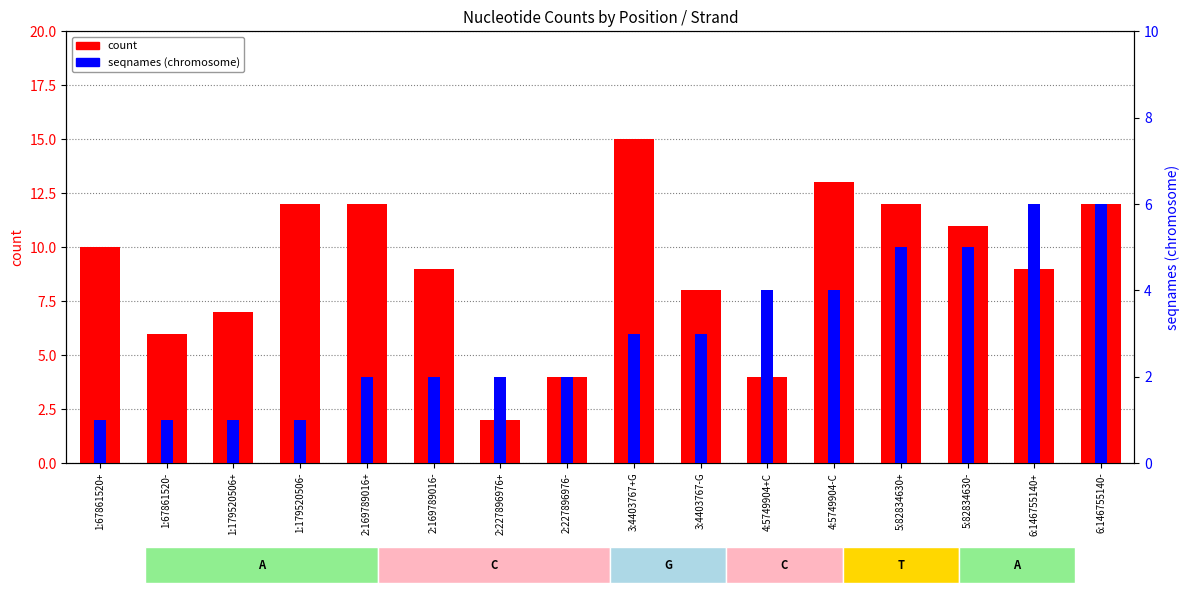

What is the total value across all series at 6:146755140-?

18